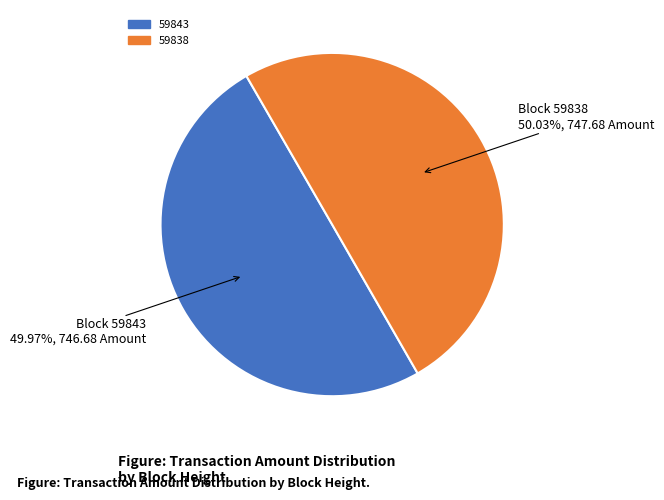

True or false: 59838 accounts for 94% of the total.

False